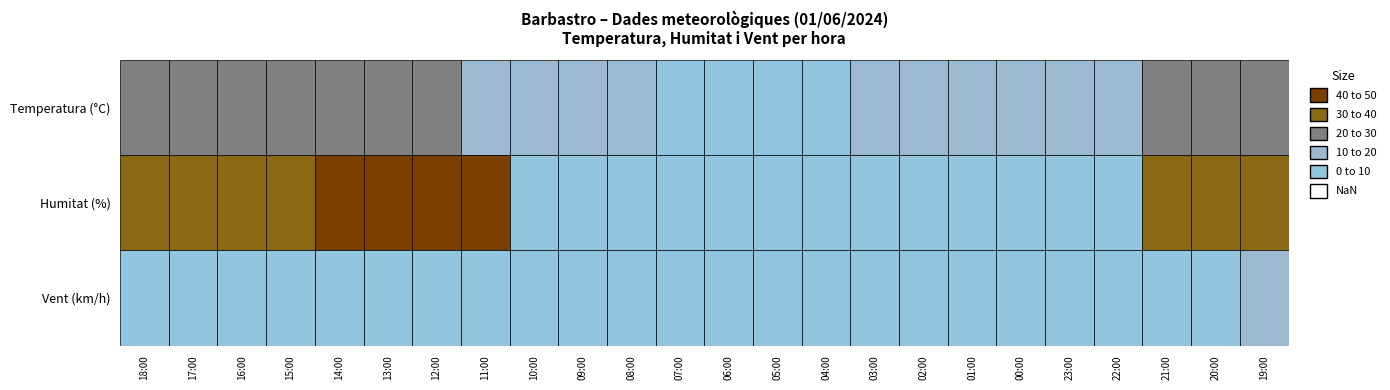

The value of Velocitat del vent (km/h) at 7 is 7.6. True or false?

False